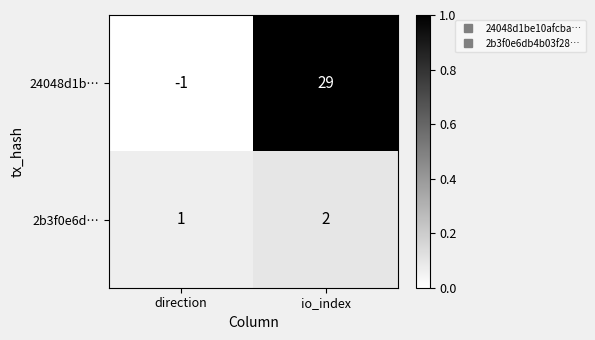

Reading left to right, extract all data points from this chart.

24048d1b…: direction=-1	io_index=29
2b3f0e6d…: direction=1	io_index=2